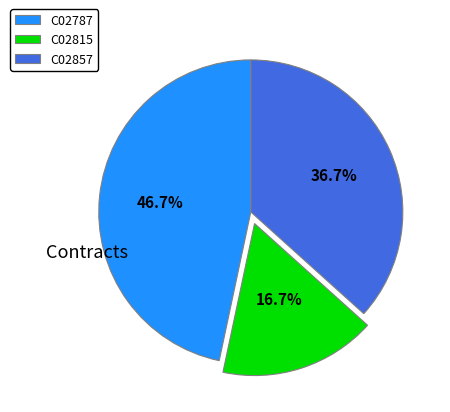

True or false: C02815 accounts for 17% of the total.

True